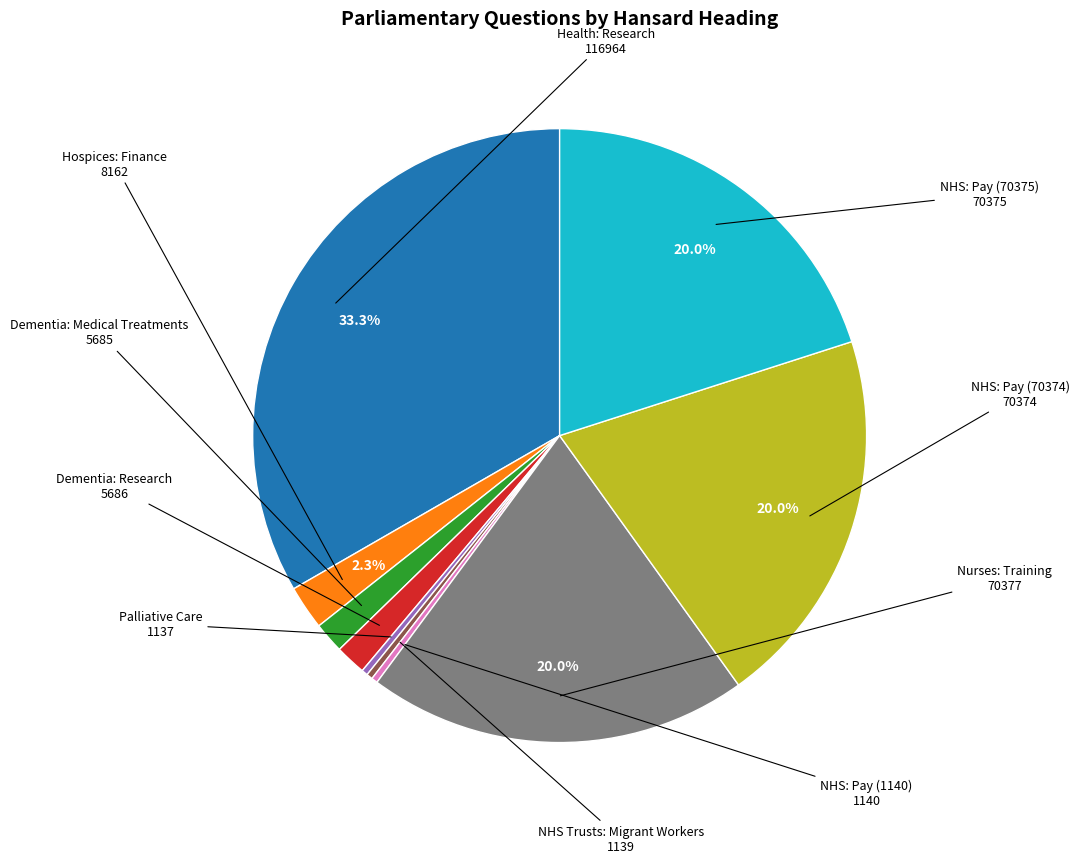

Does any single category account for the majority?

No